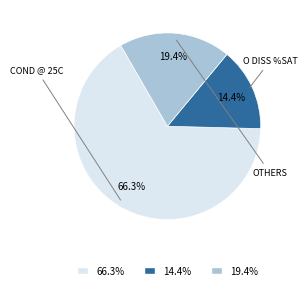

Approximately how many times larger is the value at 19.4% compared to 66.3%?

0.3